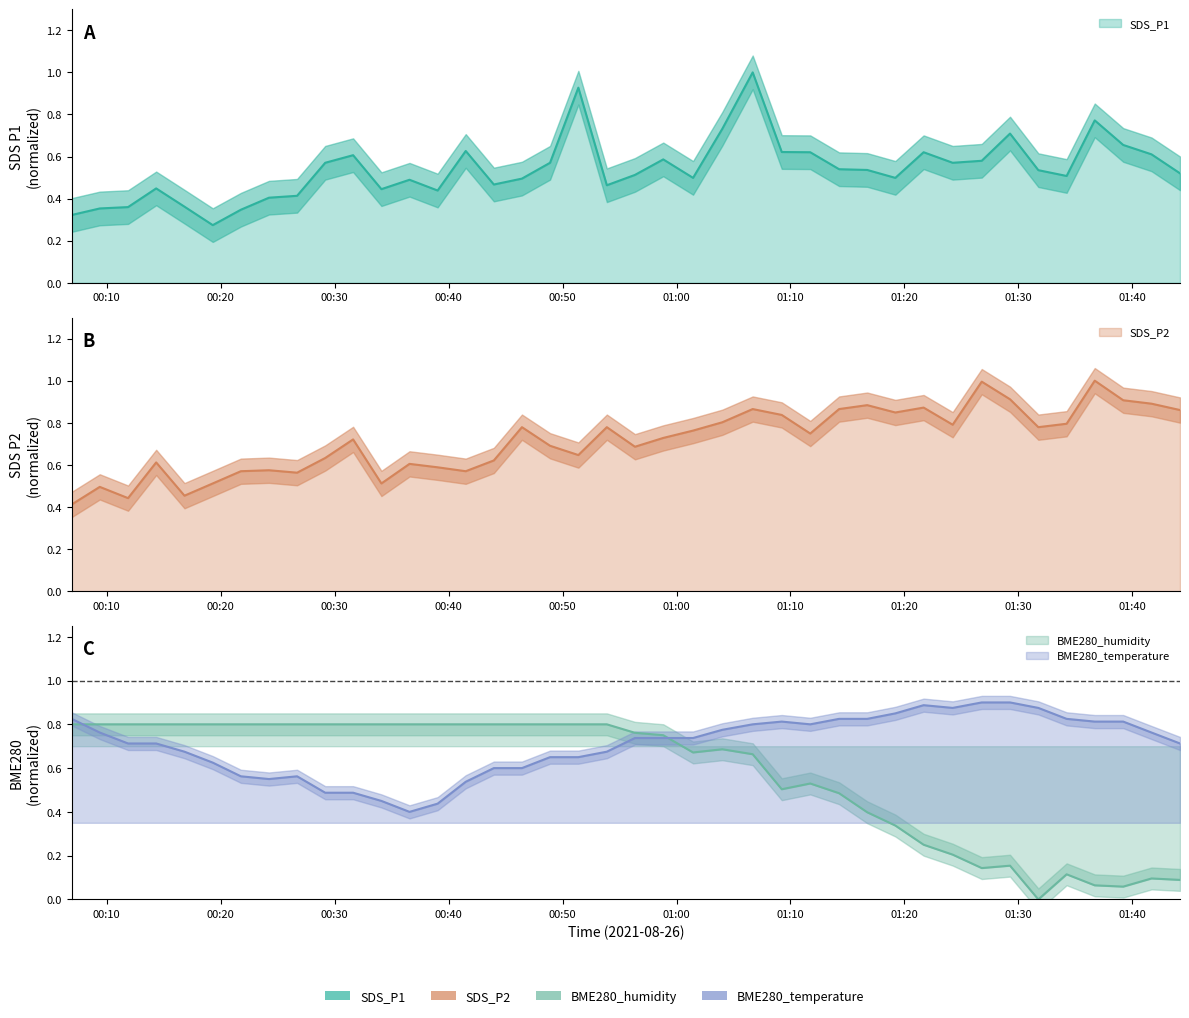

List the series in order of their peak value, lowest first.

BME280_humidity, BME280_temperature, SDS_P1, SDS_P2